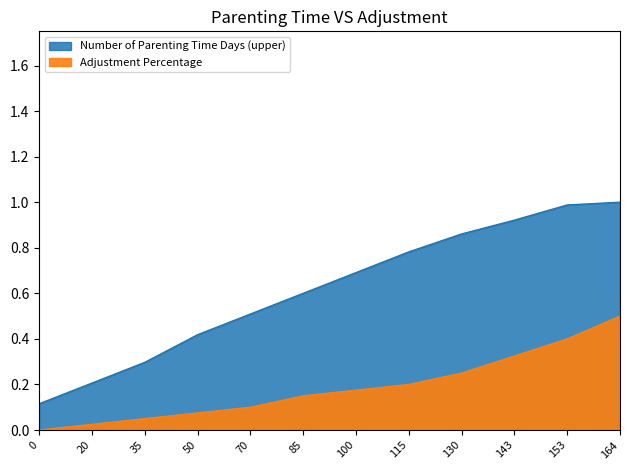

The Adjustment Percentage series shows 0.2 at 100. True or false?

True